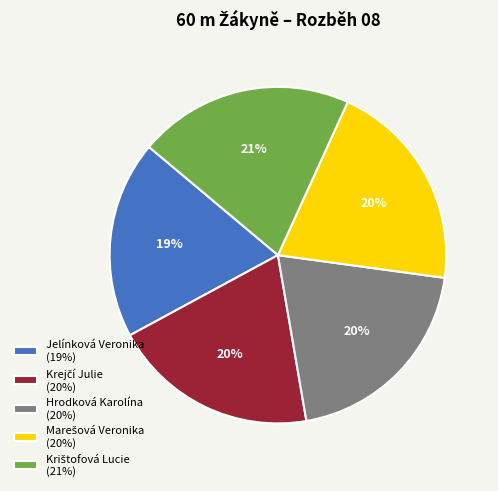

To the nearest percent, what percentage of the pie is Jelínková Veronika (19%)?

19%